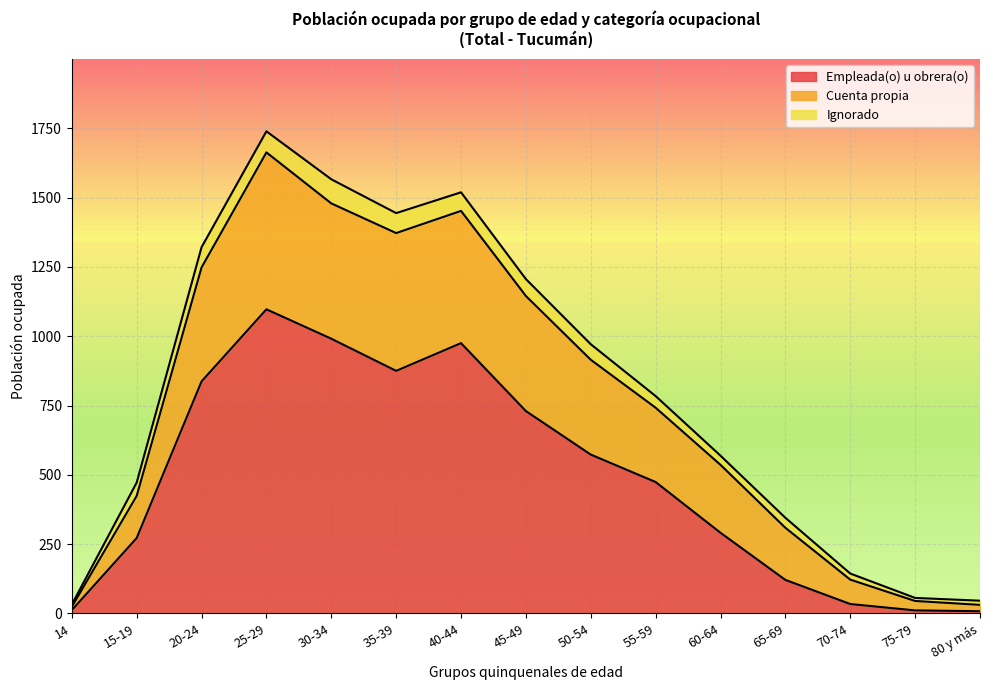

At which label does Empleada(o) u obrera(o) reach its peak?

25-29